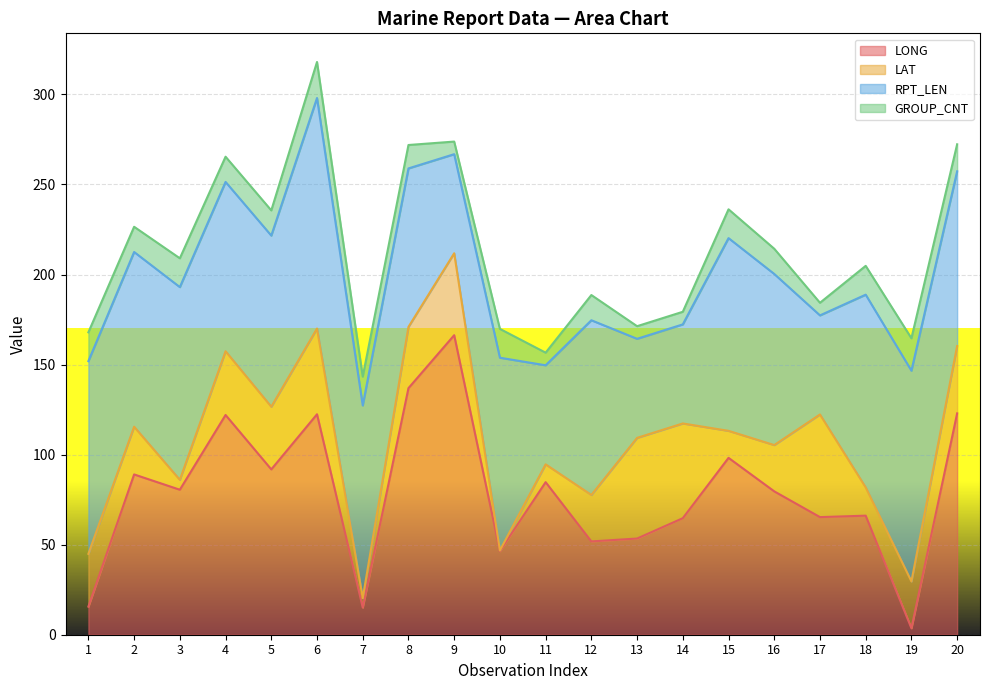

Rank the series at 12 from lowest to highest value.

GROUP_CNT, LAT, LONG, RPT_LEN